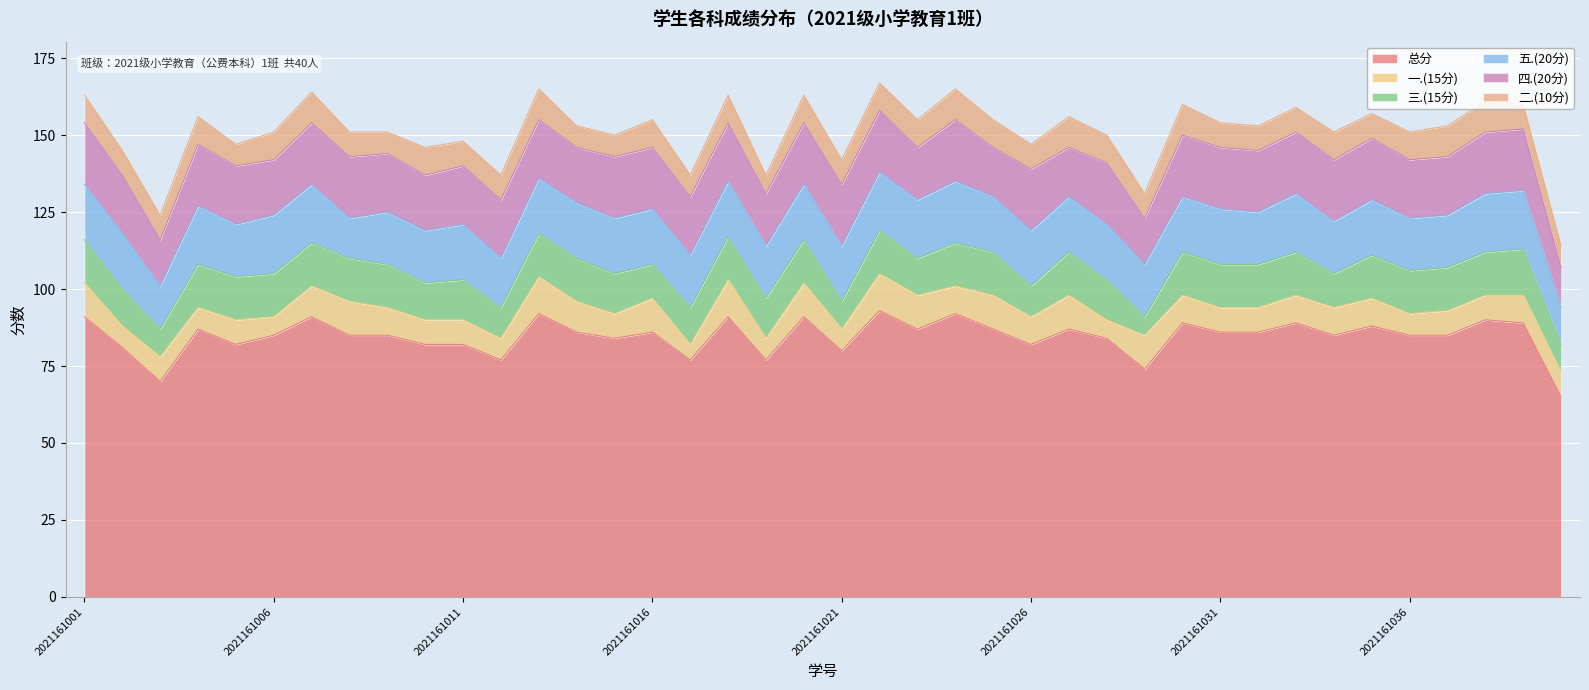

What is the value of the 总分 point at the 40th from the left?

65